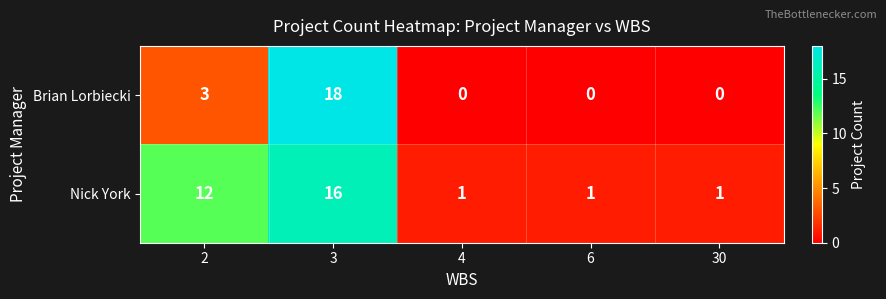

Which series has the largest total across all categories?

Nick York